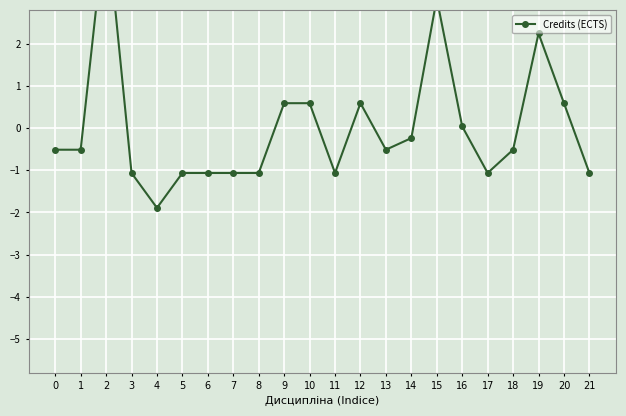

List the labels in order of value, largest first.

2, 15, 19, 9, 10, 12, 20, 16, 14, 0, 1, 13, 18, 3, 5, 6, 7, 8, 11, 17, 21, 4